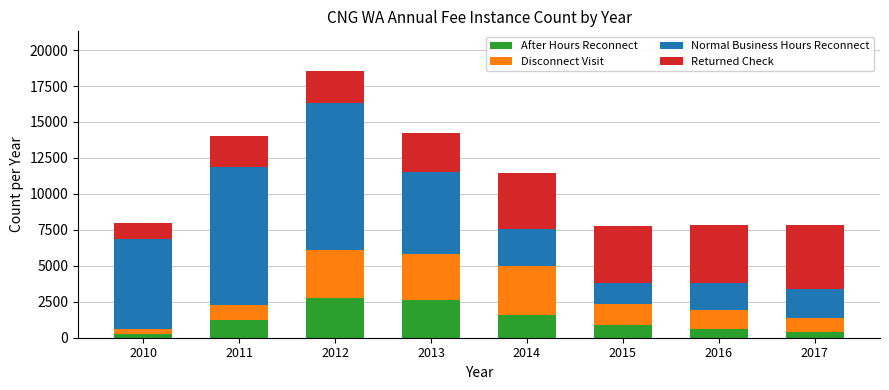

Count the number of categories in the chart.

8